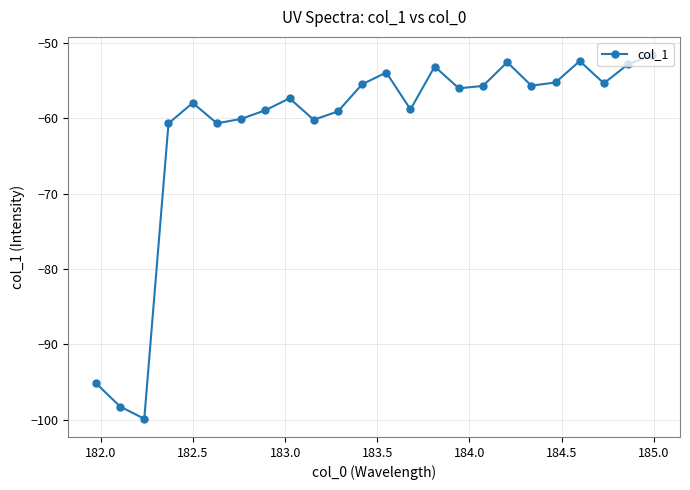

What is the maximum value shown in the chart?

-51.6